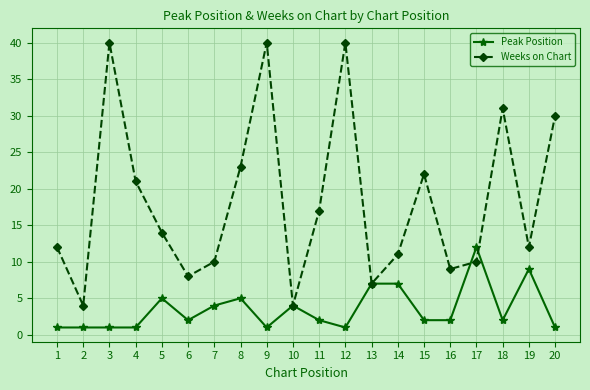

Reading left to right, what are all the values shown in this chart?

Peak Position: 1	1	1	1	5	2	4	5	1	4	2	1	7	7	2	2	12	2	9	1
Weeks on Chart: 12	4	40	21	14	8	10	23	40	4	17	40	7	11	22	9	10	31	12	30